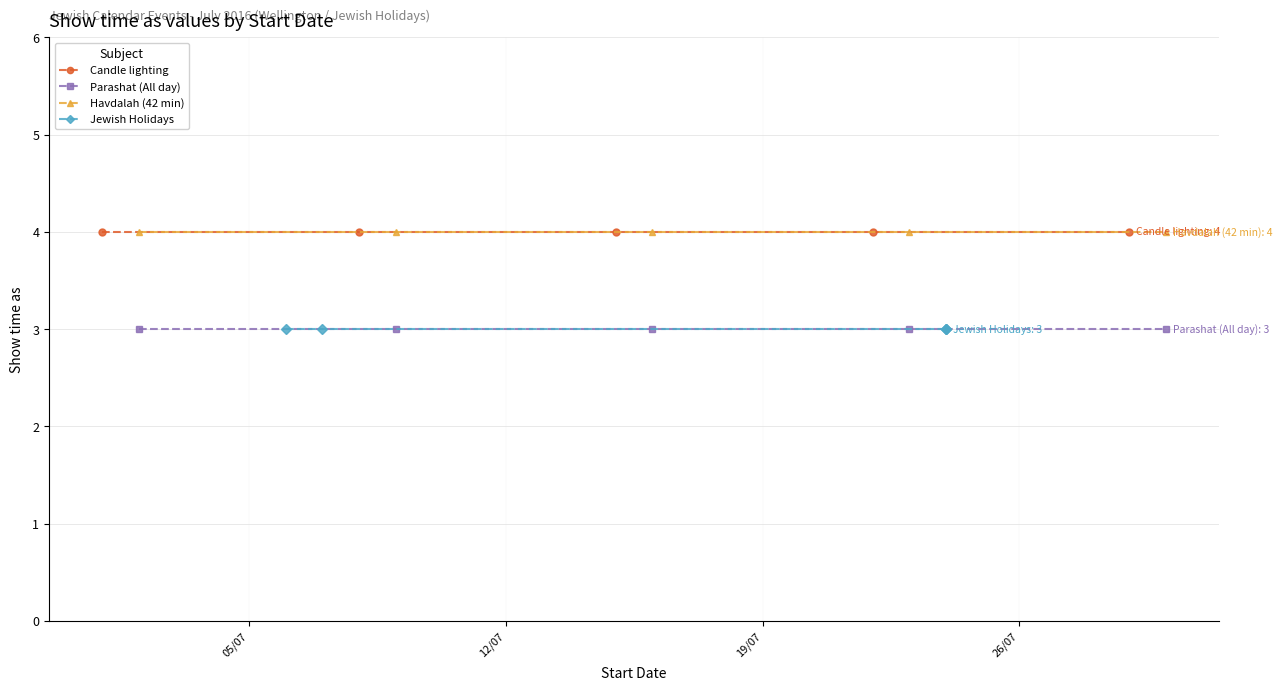

What are all the series names shown in the legend?

Candle lighting, Parashat (All day), Havdalah (42 min), Jewish Holidays